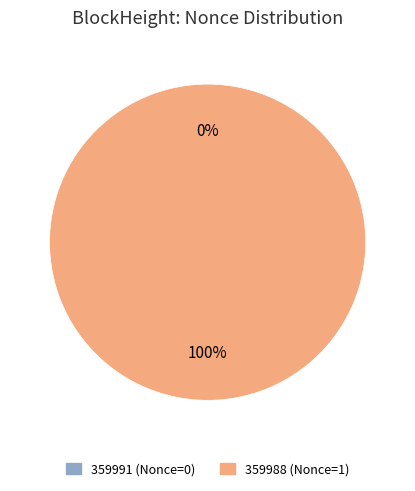

Count the number of slices in the pie.

2